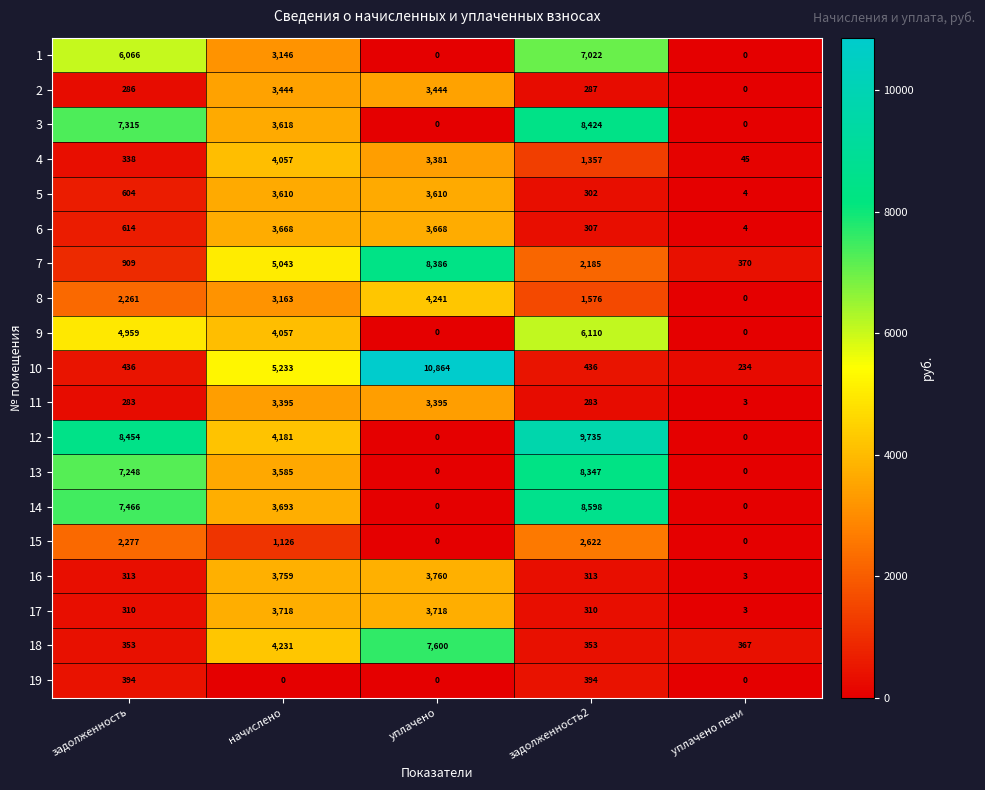

How many data points does each series have?

5